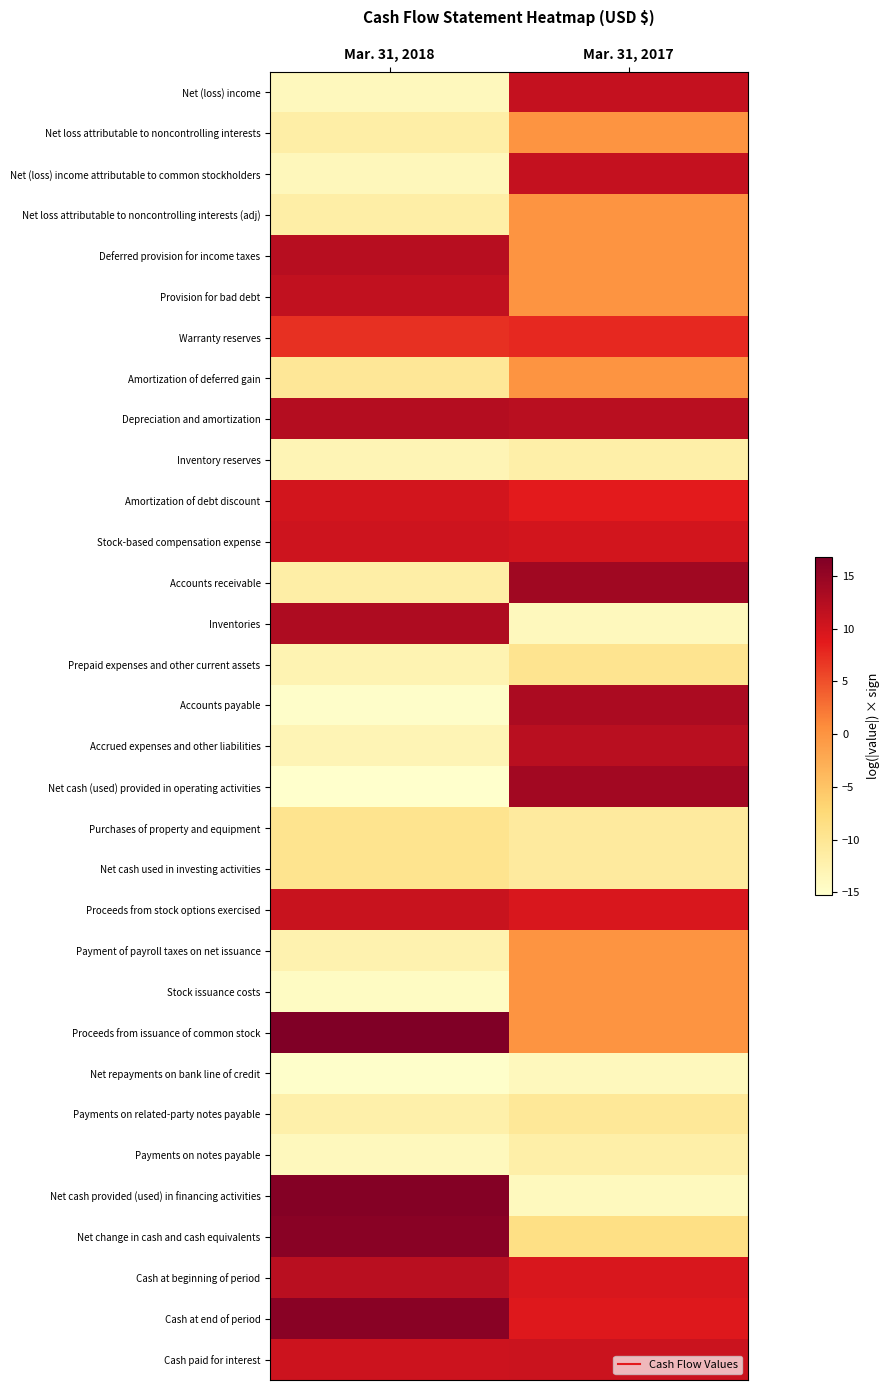

Which has a higher value, Mar. 31, 2018 or Mar. 31, 2017?

Mar. 31, 2017